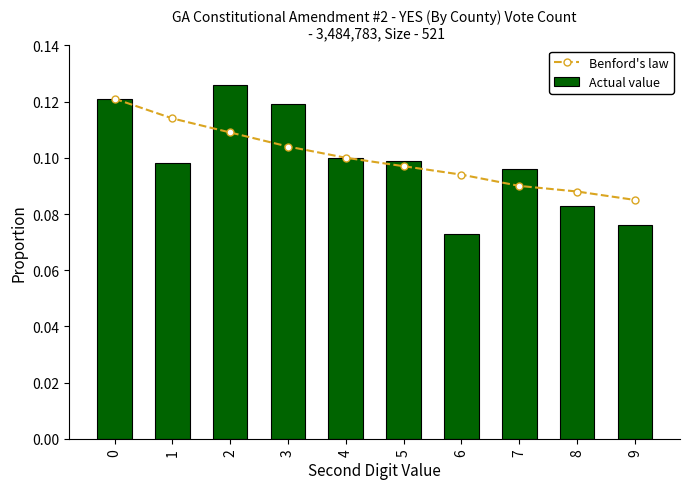

What is the average value of the Actual value series?

0.1